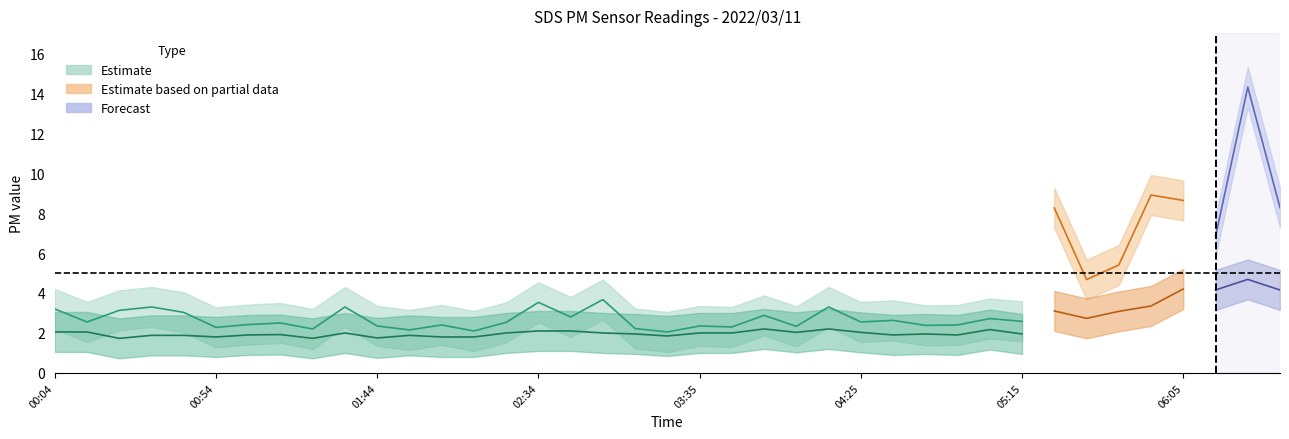

How many data points in SDS_P2_lower are less than 1?

17